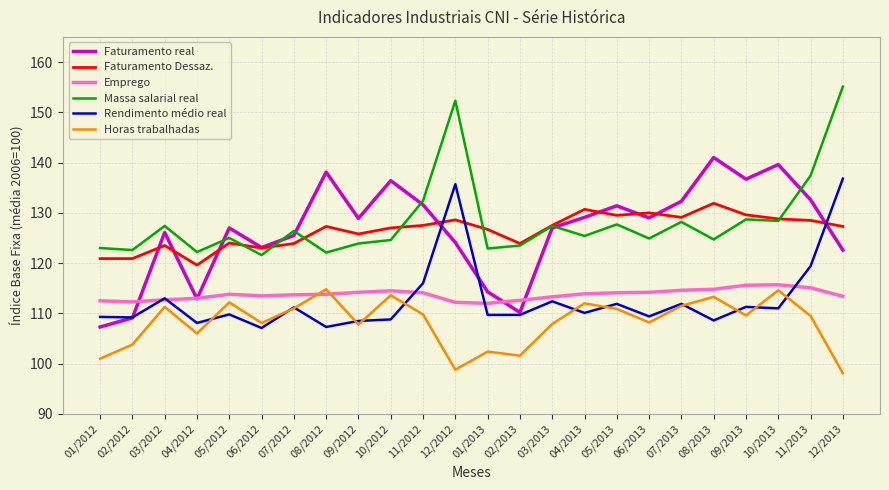

Which series ends up on top after the final intersection of Rendimento médio real and Faturamento Dessaz.?

Rendimento médio real